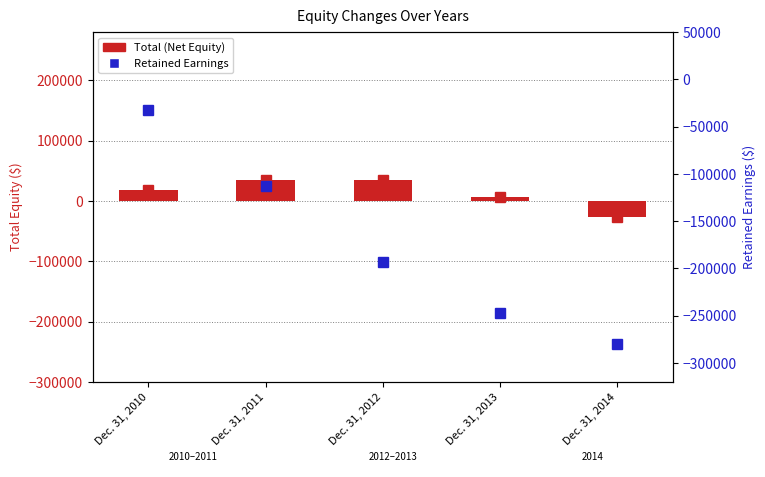

Read the Total (Net Equity) value at Dec. 31, 2011, to the nearest 10.

34140